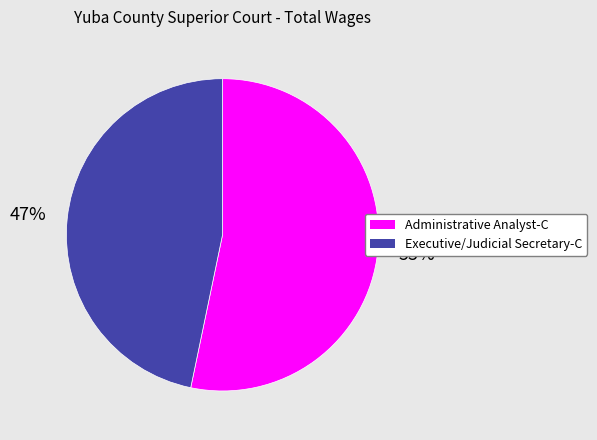

Which has a higher value, Administrative Analyst-C or Executive/Judicial Secretary-C?

Administrative Analyst-C